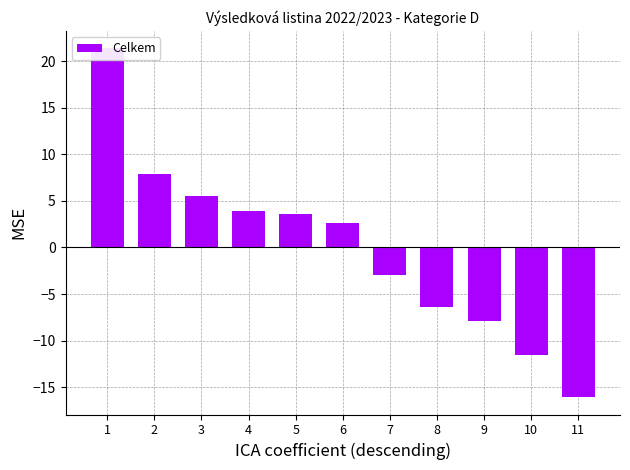

How many data points does each series have?

11